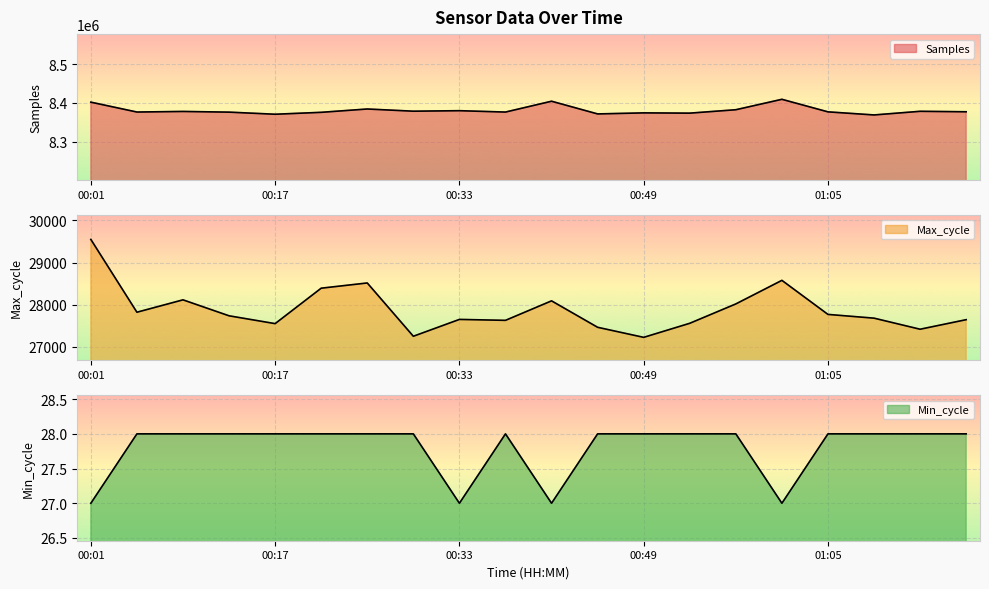

Does the chart display data point markers on the line(s)?

No